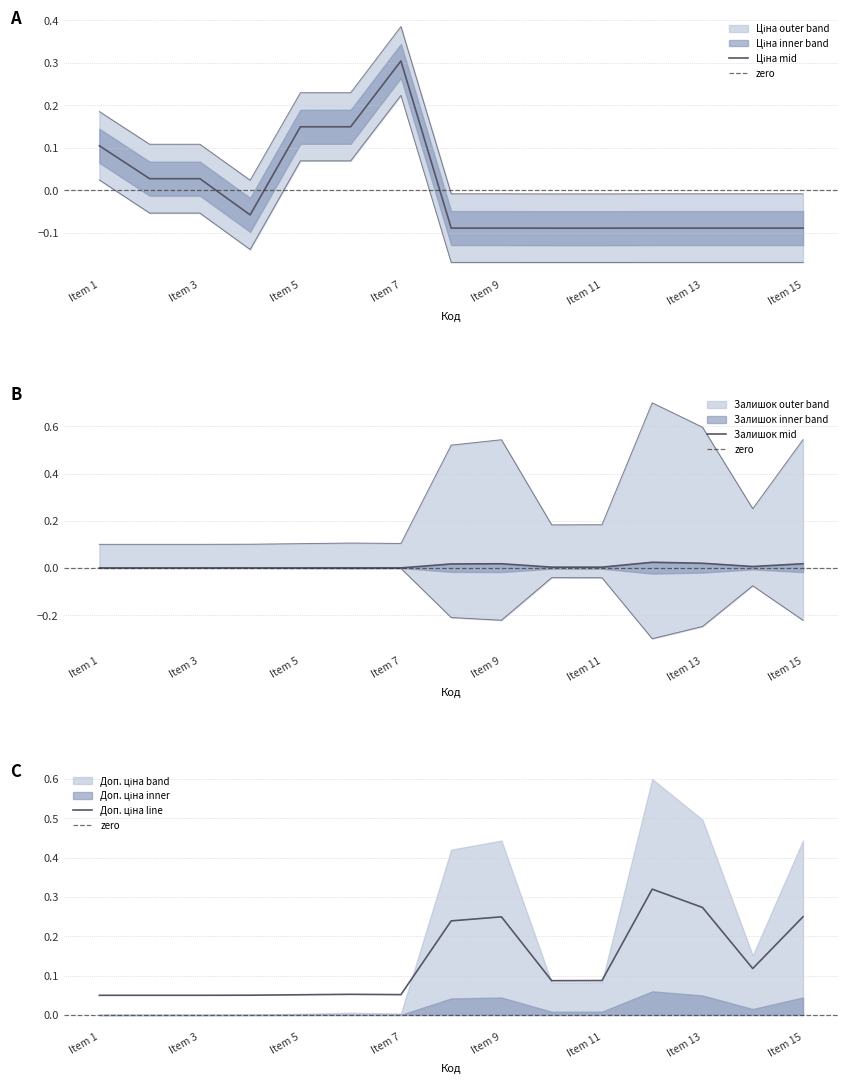

What is the difference between the Ціна values at Item 3 and Item 5?

0.1